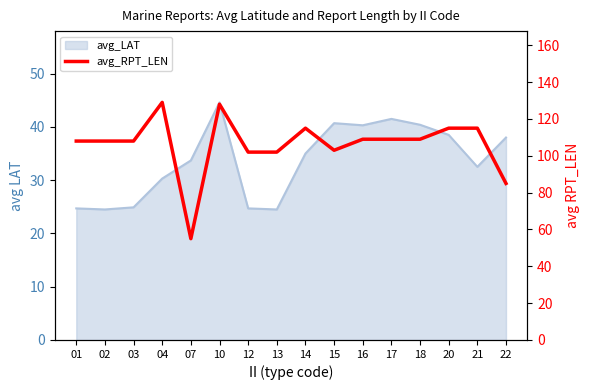

The chart shows a value of 51 at 22. True or false?

False